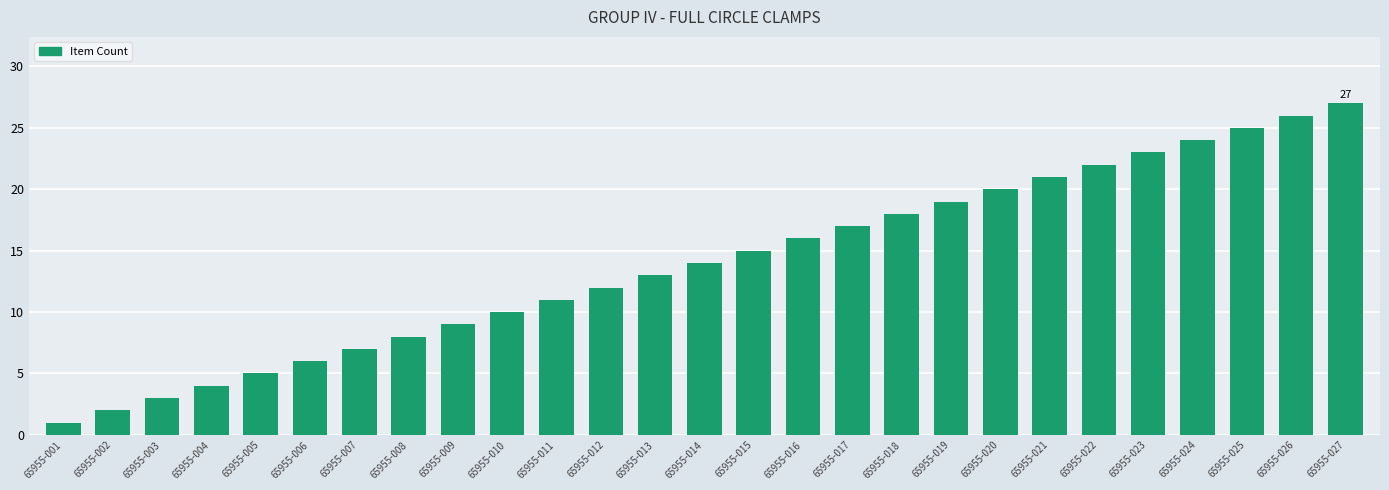

Reading left to right, extract all data points from this chart.

65955-001=1	65955-002=2	65955-003=3	65955-004=4	65955-005=5	65955-006=6	65955-007=7	65955-008=8	65955-009=9	65955-010=10	65955-011=11	65955-012=12	65955-013=13	65955-014=14	65955-015=15	65955-016=16	65955-017=17	65955-018=18	65955-019=19	65955-020=20	65955-021=21	65955-022=22	65955-023=23	65955-024=24	65955-025=25	65955-026=26	65955-027=27